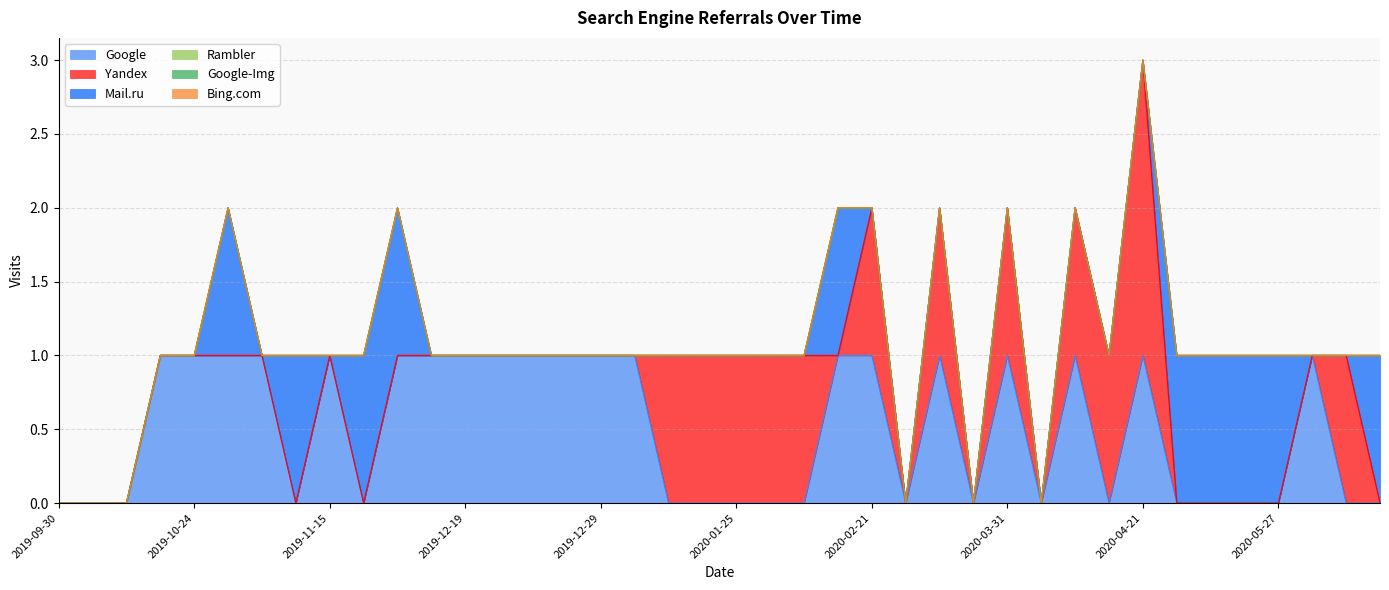

What is the label of the 33rd point from the left?

2020-04-21